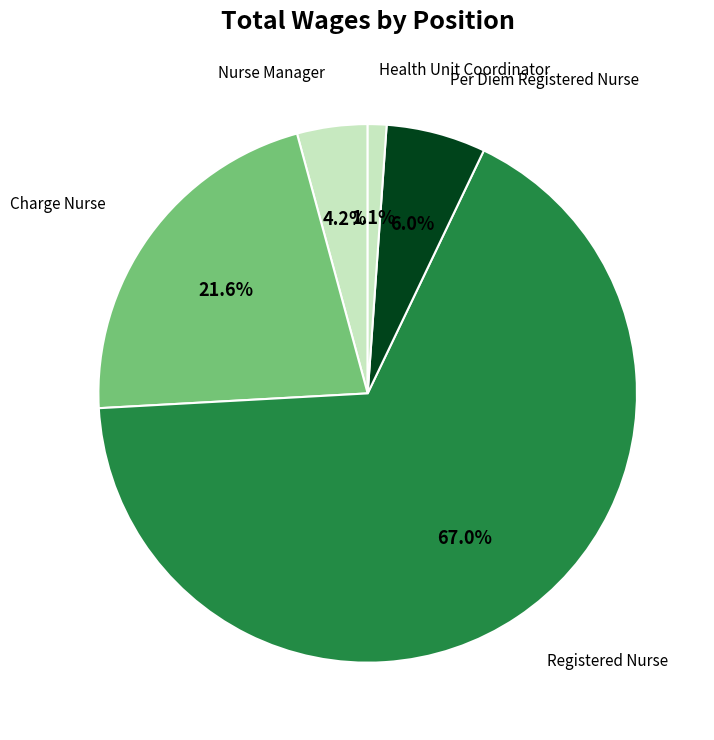

Combined, what portion of the pie is Charge Nurse and Per Diem Registered Nurse?

27.6%